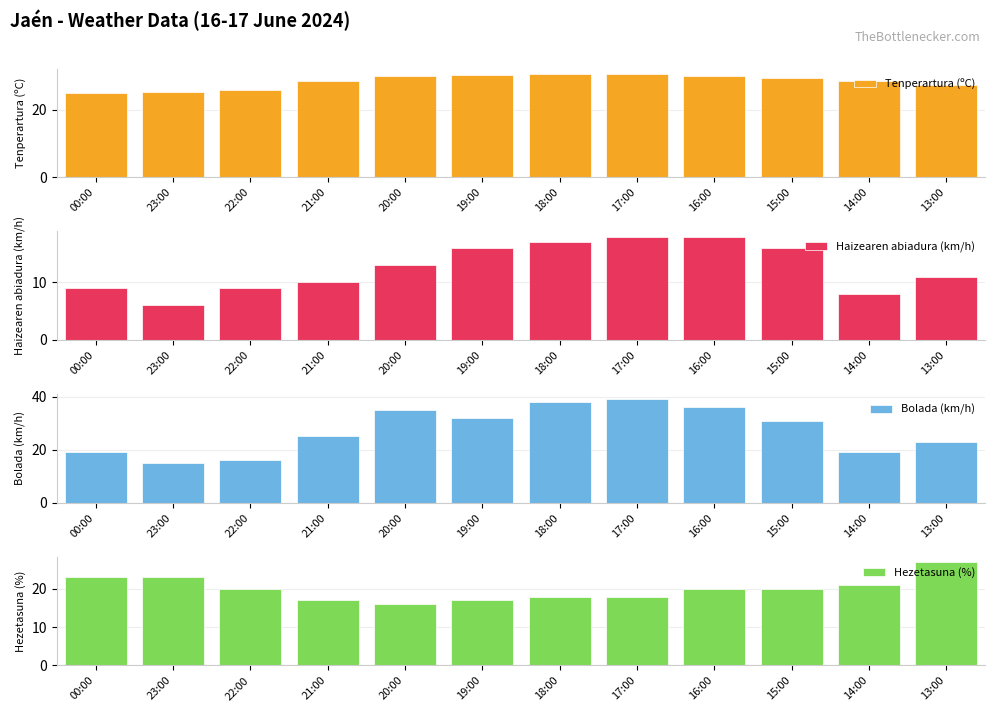

What is the difference between the maximum and minimum values in the Bolada (km/h) series?

24